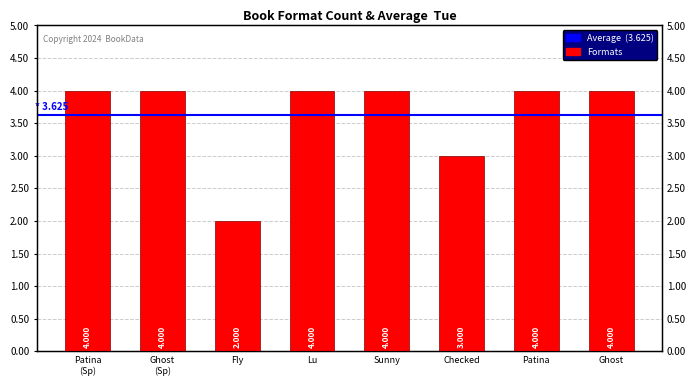

Is it true that the value at Ghost is 4?

True